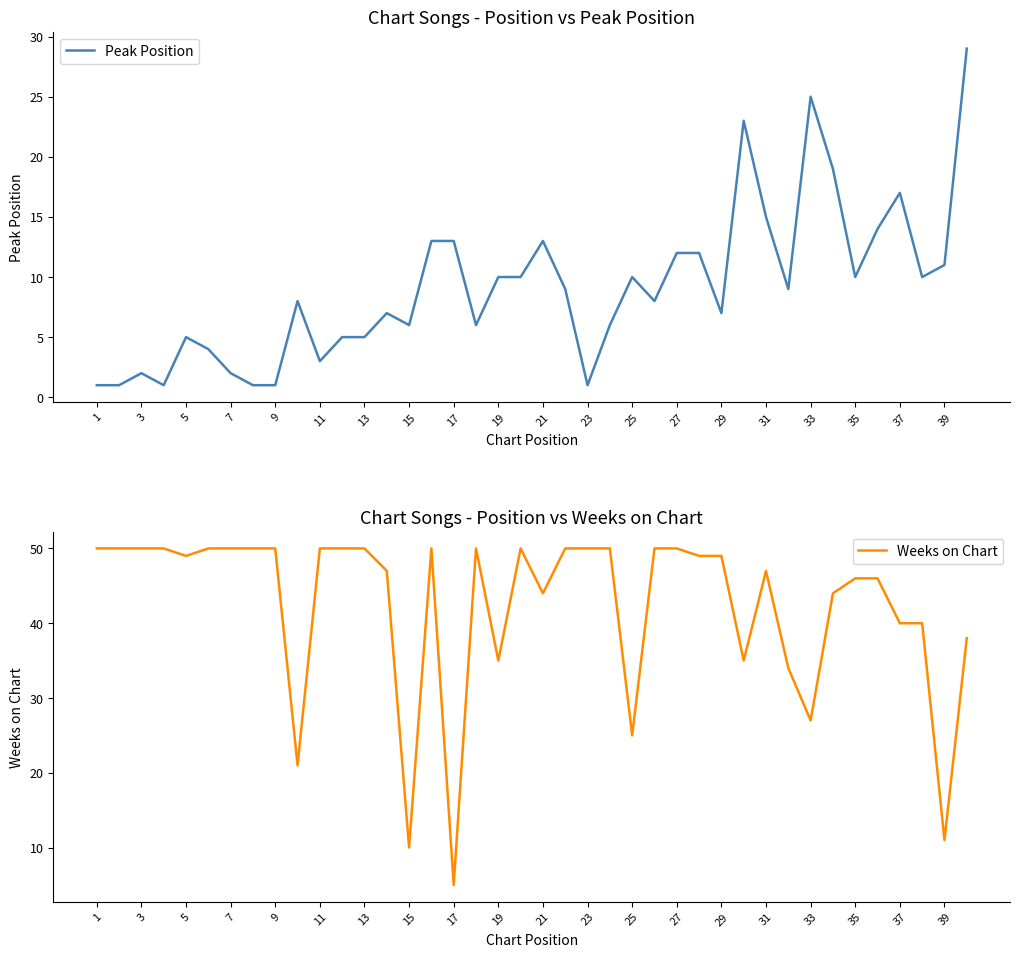

True or false: Peak Position has a value of 3 at 11.

True